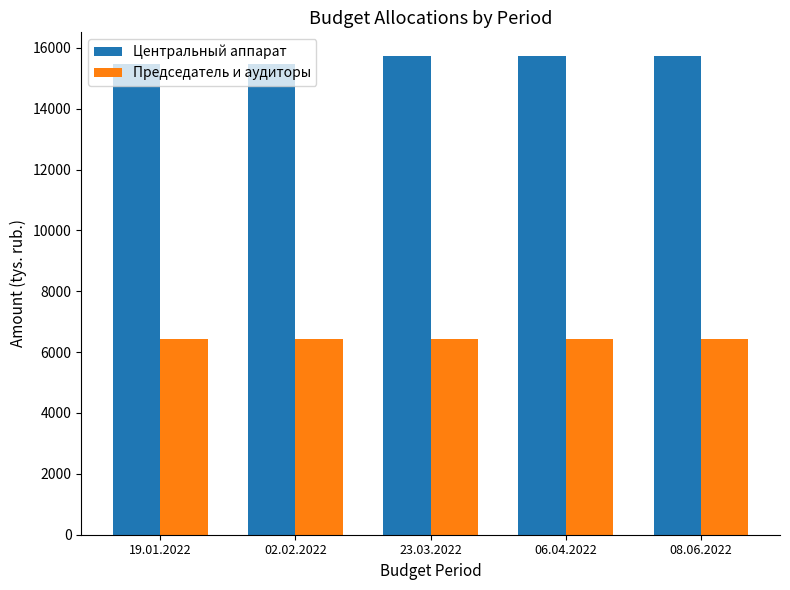

What is the difference between the maximum and minimum values in the Центральный аппарат series?

242